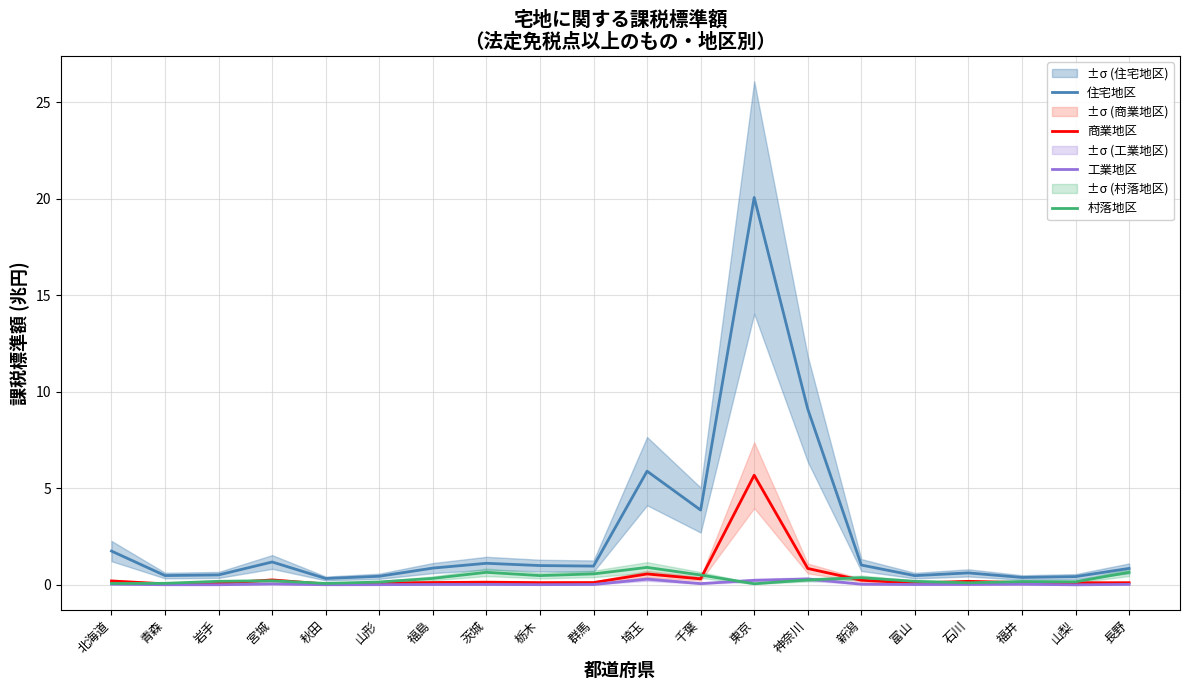

Which has a higher value, 栃木 or 石川?

栃木